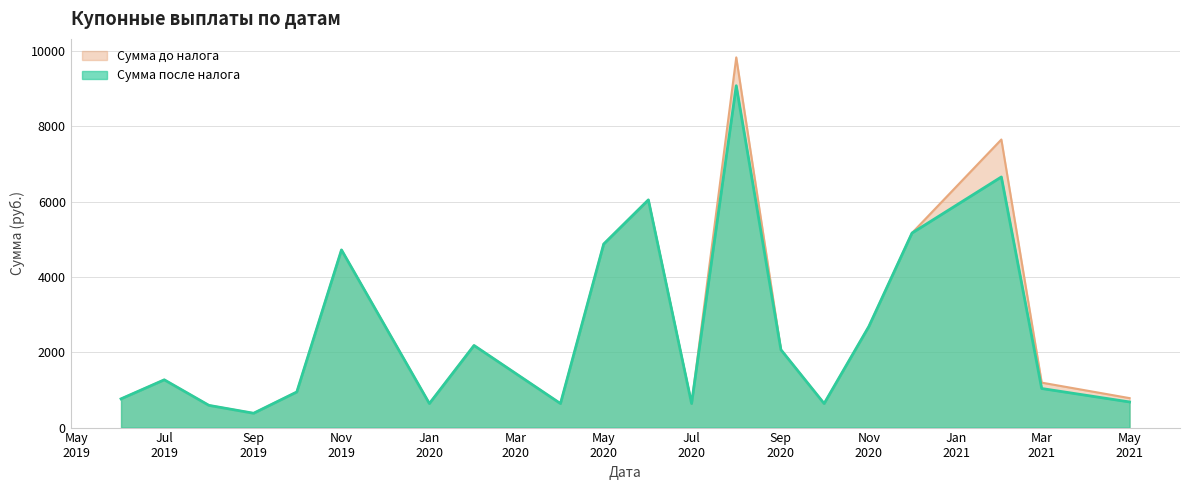

Which series has the largest range (max minus min)?

Сумма до налога